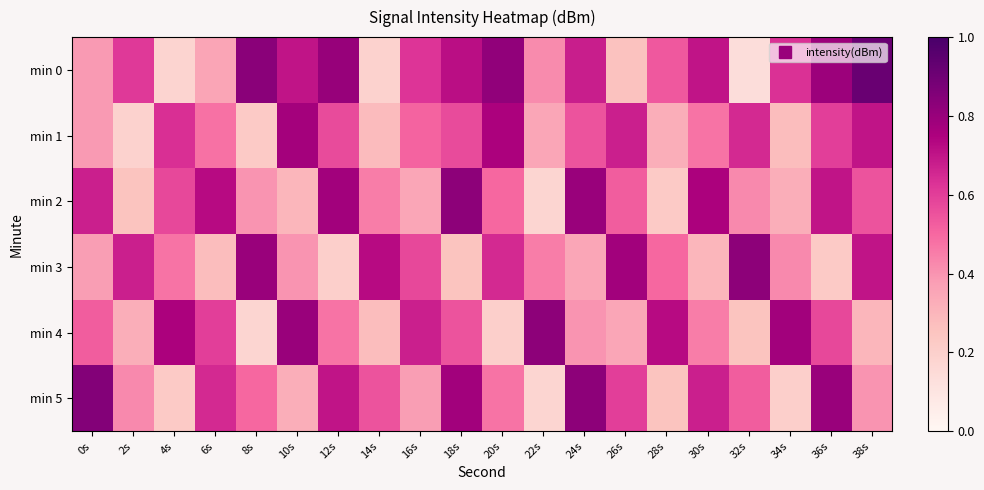

What is the minimum value shown in the chart?

0.1